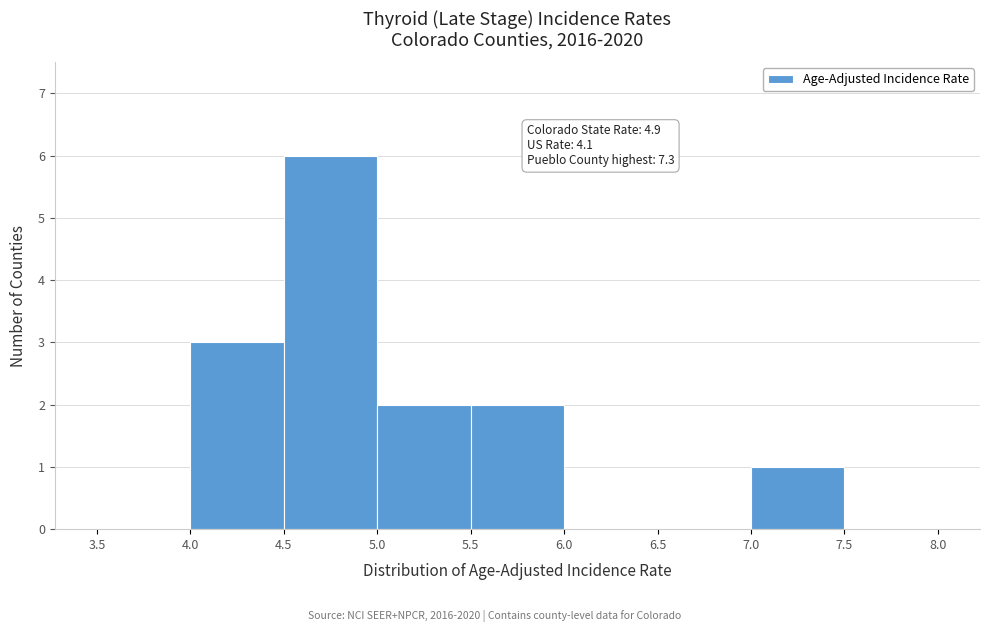

Which range on the x-axis has the tallest bar?

4.5 to 5.0